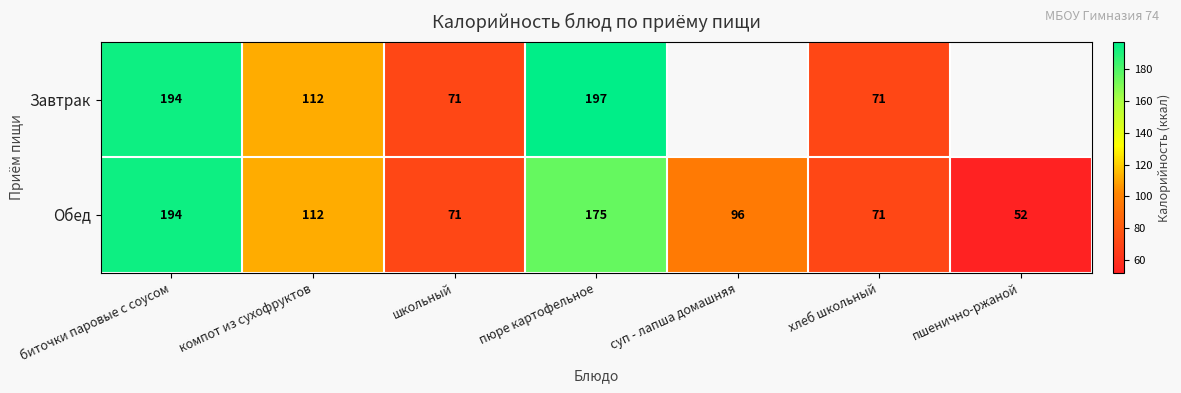

Which has a higher value, компот из сухофруктов or биточки паровые с соусом?

биточки паровые с соусом